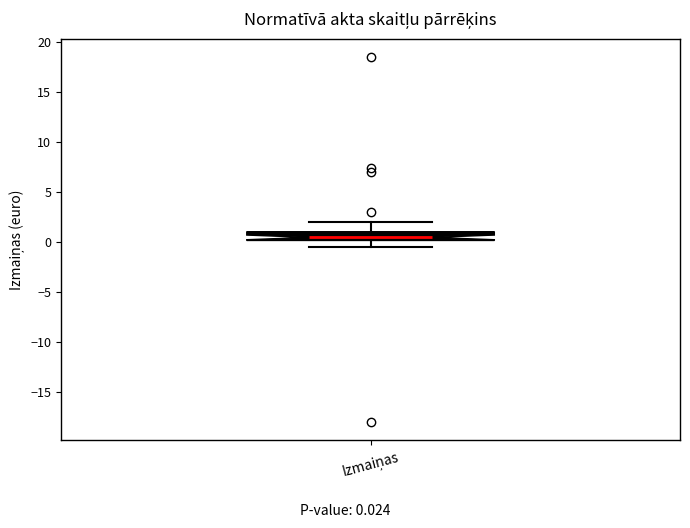

Read this box plot against the y-axis: the position of the median line, the range covered by the box, and the ends of both whiskers. The values are not printed on the chart, so give them approximately, as read against the axis.

median 0.5, box 0.0 to 1.0, whiskers -0.5 to 2.0